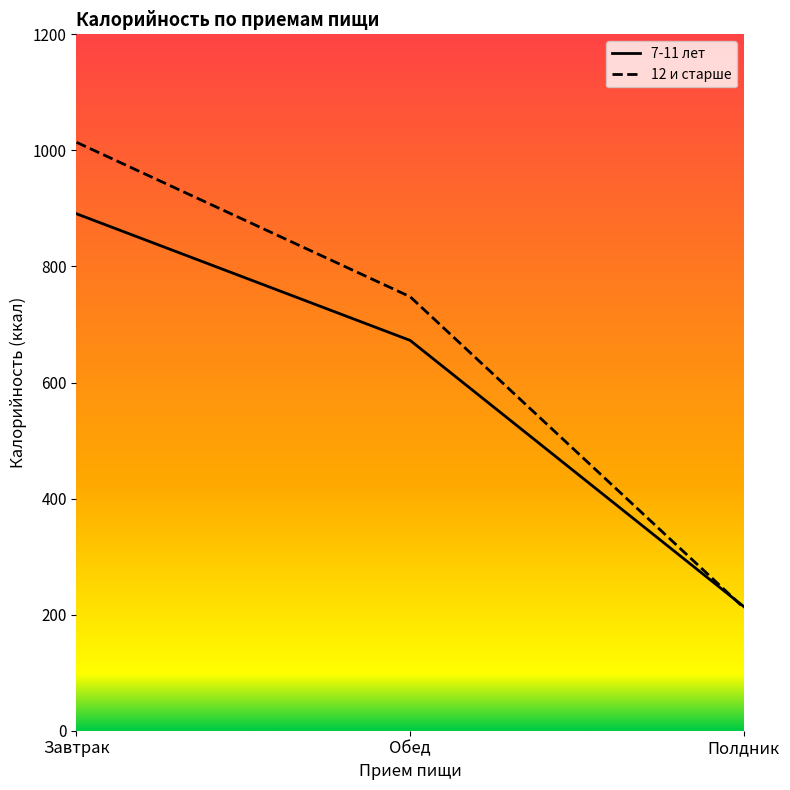

What is the difference between the 7-11 лет Калорийность values at Обед and Полдник?

458.8